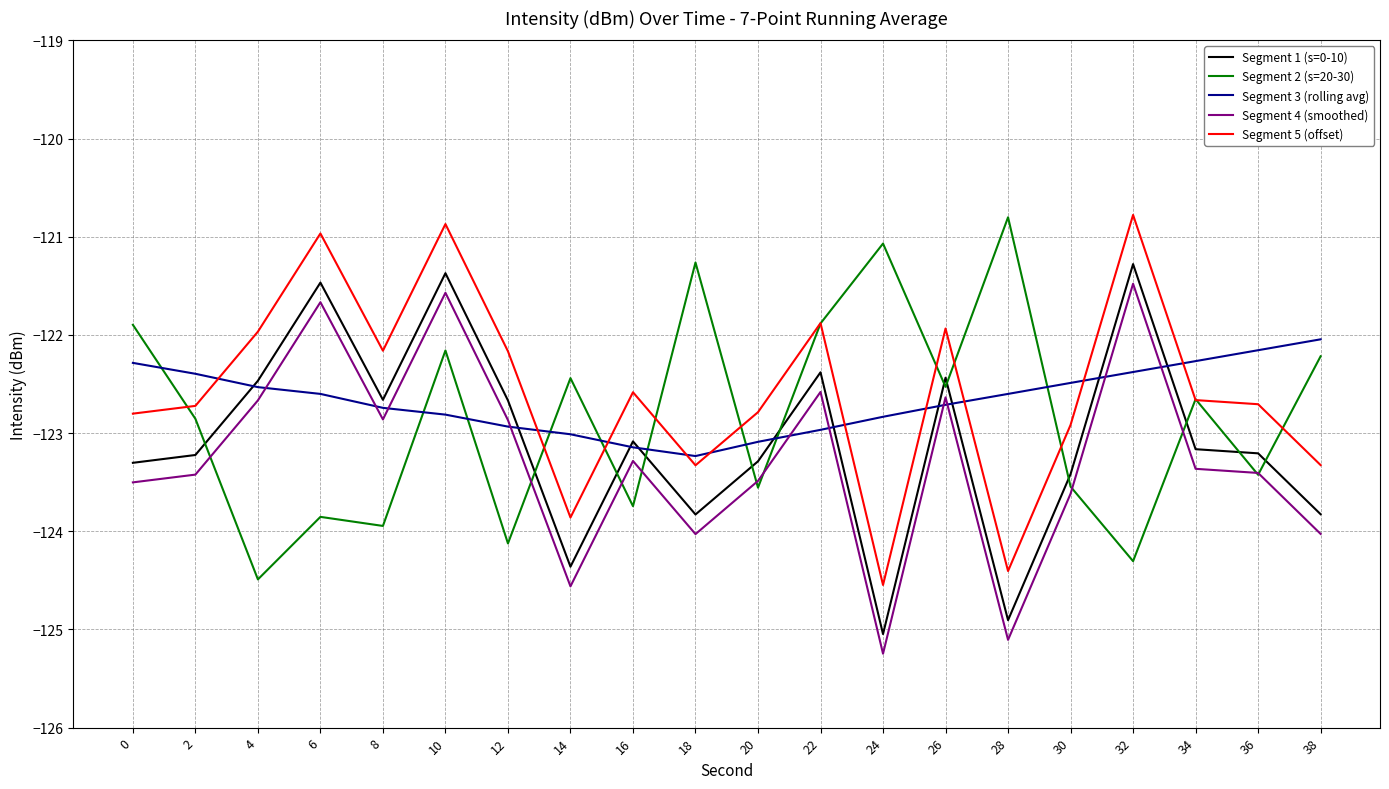

What is the average value of the Segment 5 (offset) series?

-122.6